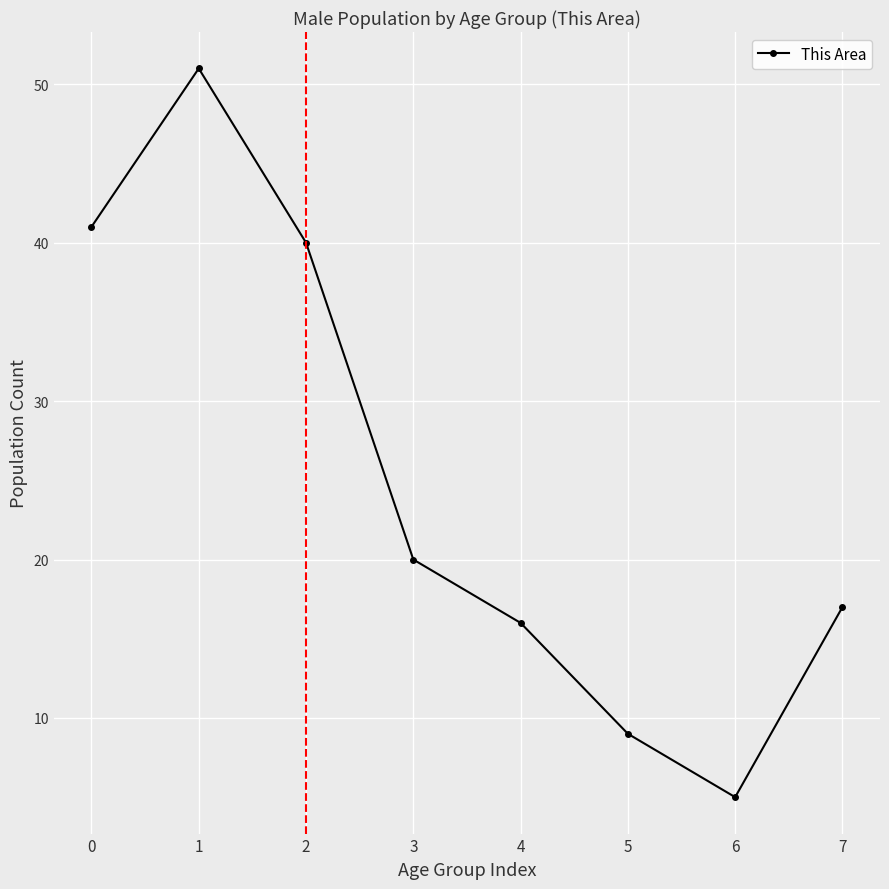

Between 4 and 6, which is larger?

4